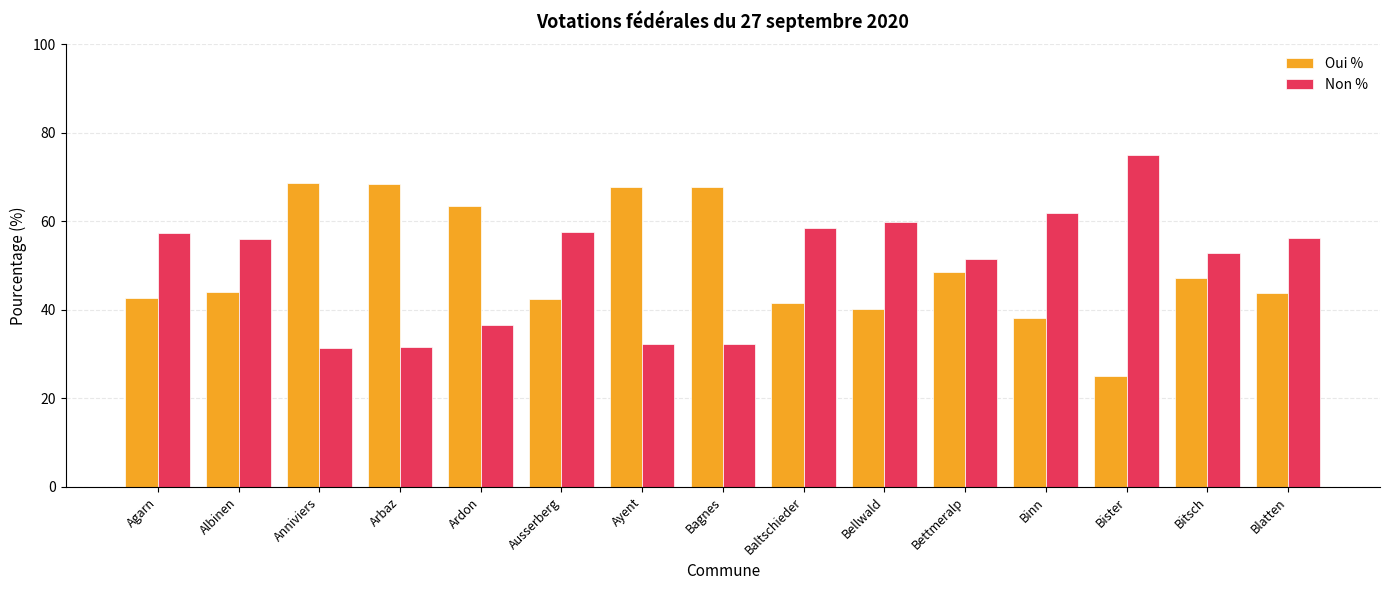

What is the lowest value of the Oui % series?

25.0